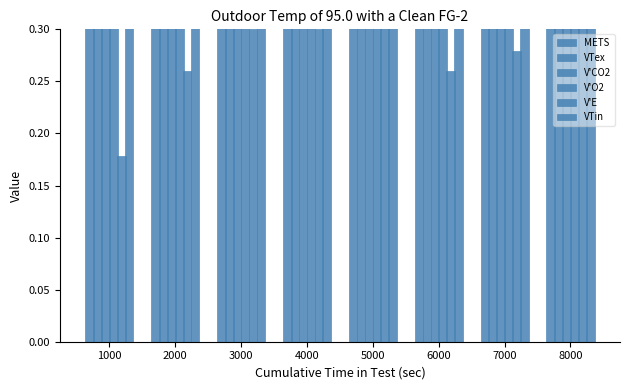

Reading left to right, what are all the values shown in this chart?

METS: 1000=1.3	2000=2.0	3000=2.3	4000=2.1	5000=2.3	6000=2.0	7000=2.5	8000=2.8
VTex: 1000=1.0	2000=1.4	3000=1.1	4000=1.2	5000=1.3	6000=1.2	7000=1.2	8000=1.2
V'CO2: 1000=0.5	2000=0.7	3000=0.8	4000=0.8	5000=0.8	6000=0.7	7000=0.8	8000=0.9
V'O2: 1000=0.5	2000=0.9	3000=1.0	4000=0.9	5000=1.0	6000=0.8	7000=1.0	8000=1.2
V'E: 1000=0.2	2000=0.3	3000=0.3	4000=0.3	5000=0.3	6000=0.3	7000=0.3	8000=0.3
VTin: 1000=1.0	2000=1.7	3000=1.1	4000=1.2	5000=1.3	6000=1.2	7000=1.2	8000=1.2